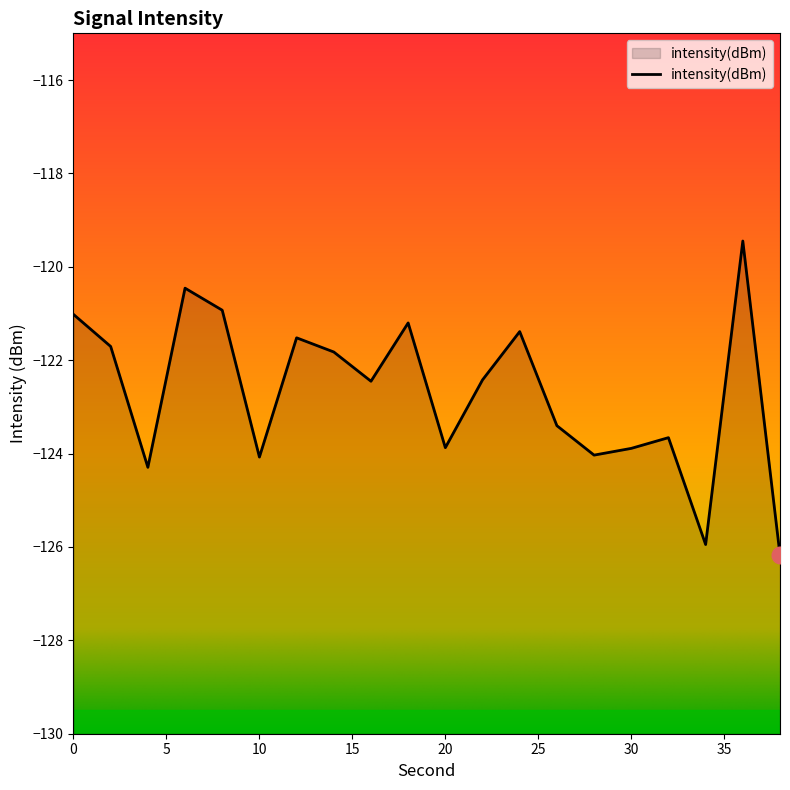

Between 20 and 4, which is larger?

20